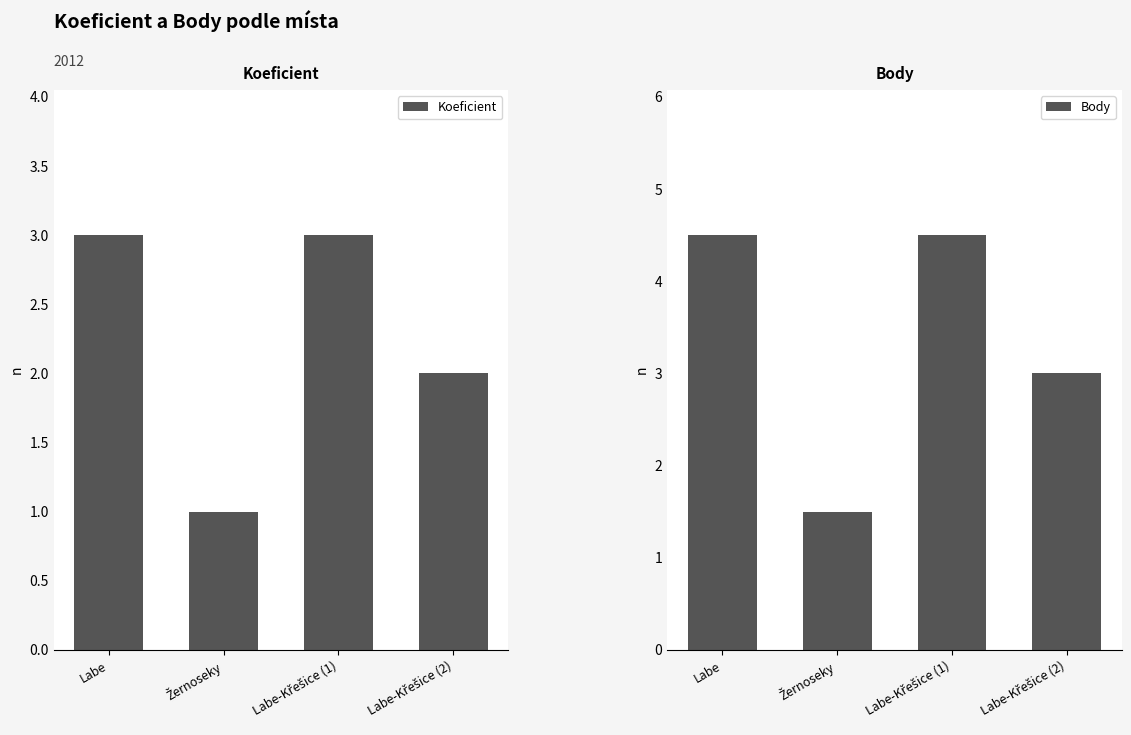

How many Body values are between 3 and 4?

1